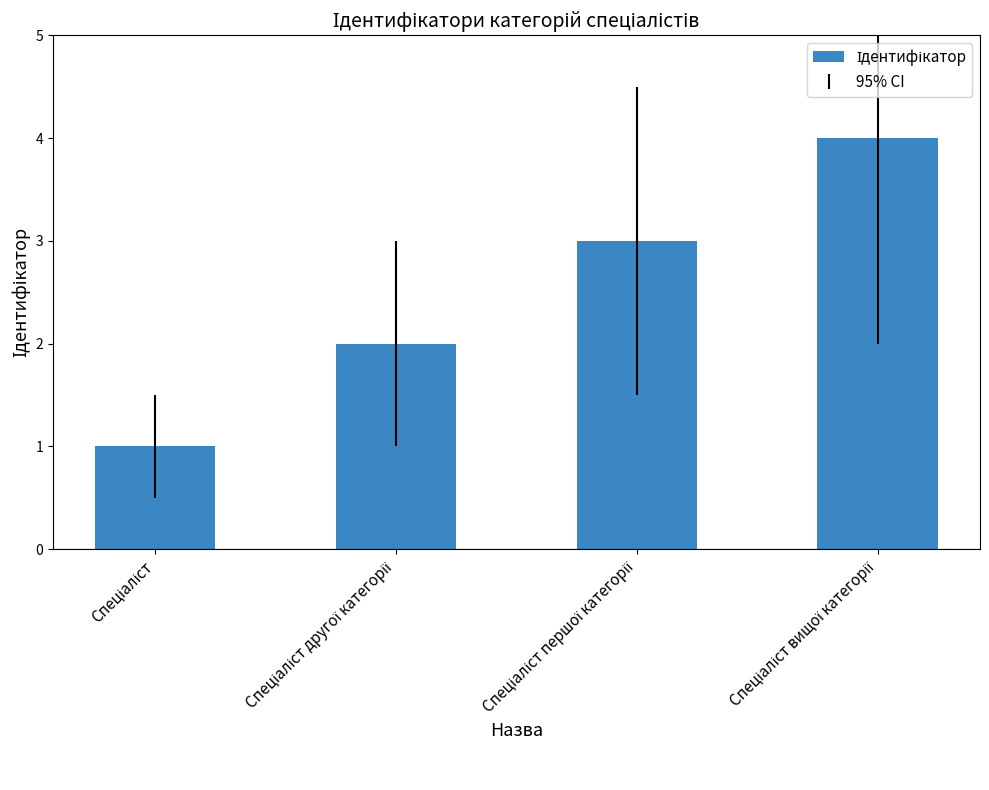

What is the sum of all values?

10